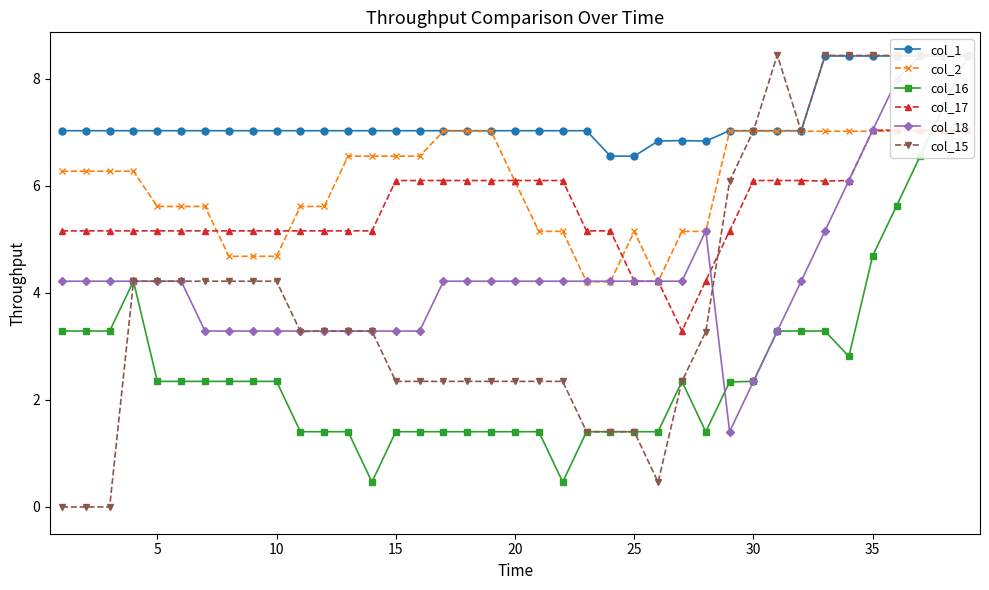

True or false: col_15 has a value of 0.7 at 20.

False